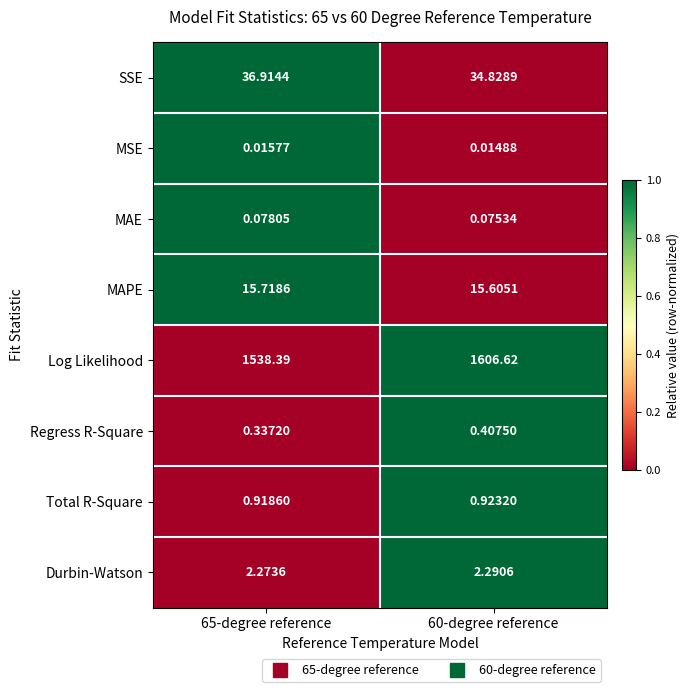

How many data points in Log Likelihood are above 1606?

1